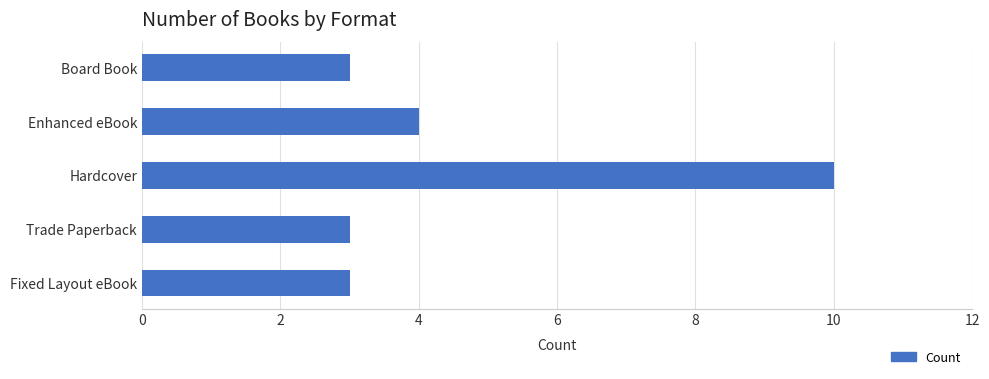

Which category has the highest value across all series?

Hardcover